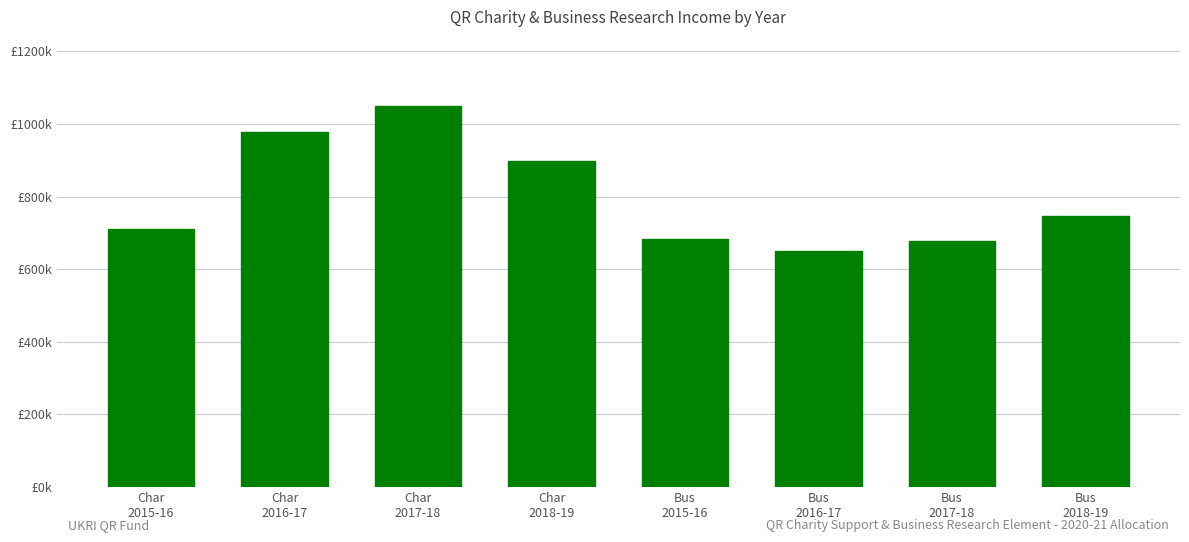

Are the bars horizontal?

No